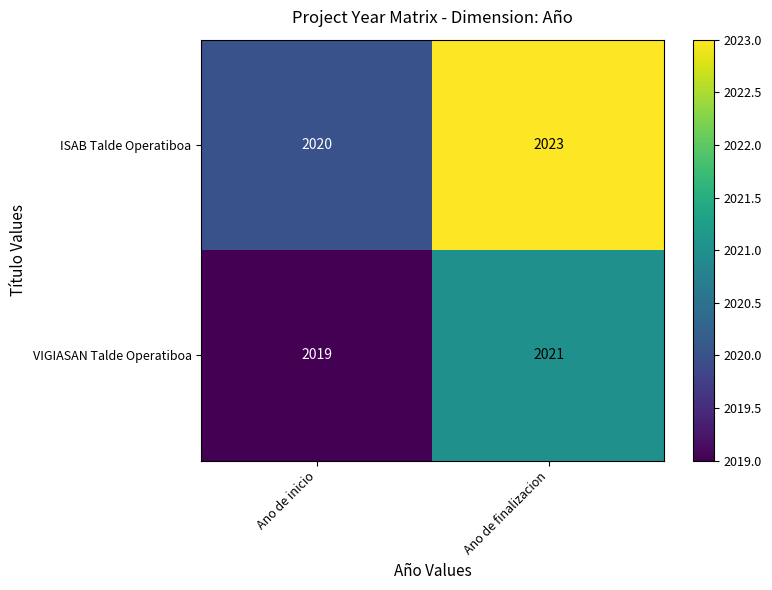

At Ano de inicio, list the series in order from largest to smallest.

ISAB Talde Operatiboa, VIGIASAN Talde Operatiboa